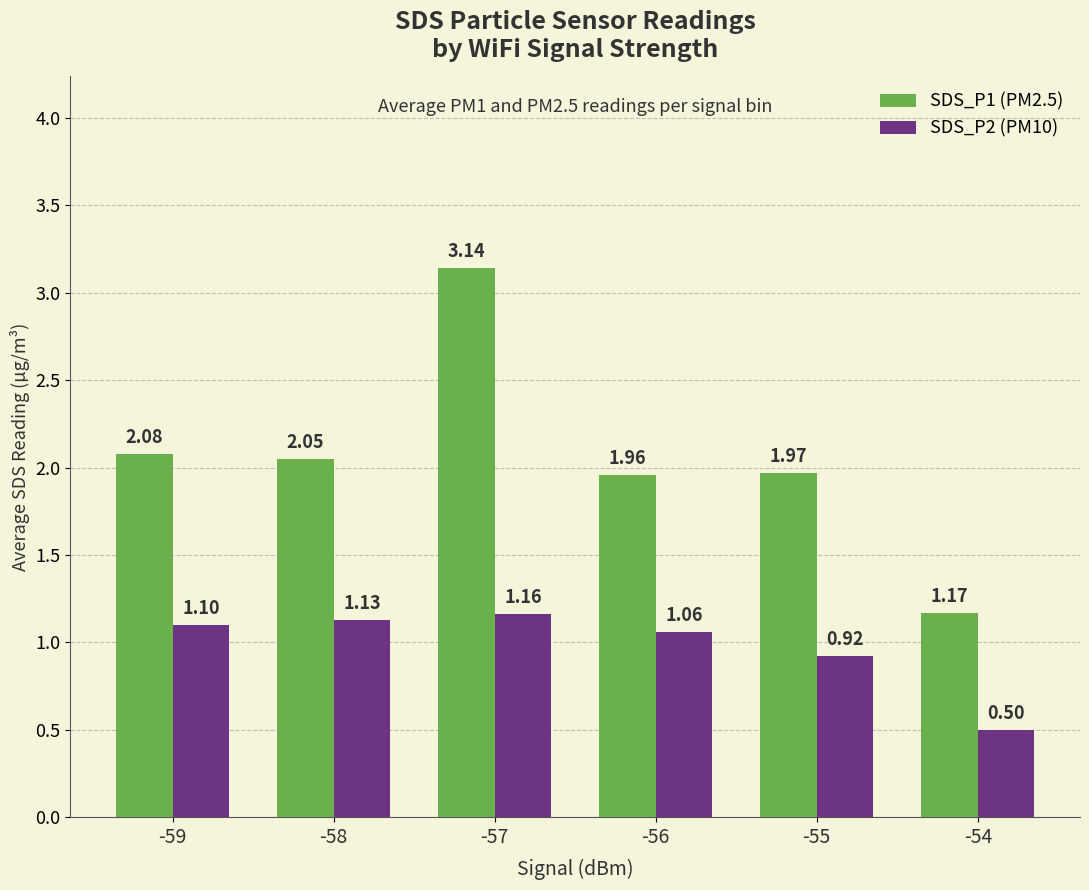

Which series has the largest range (max minus min)?

SDS_P1 (PM2.5)